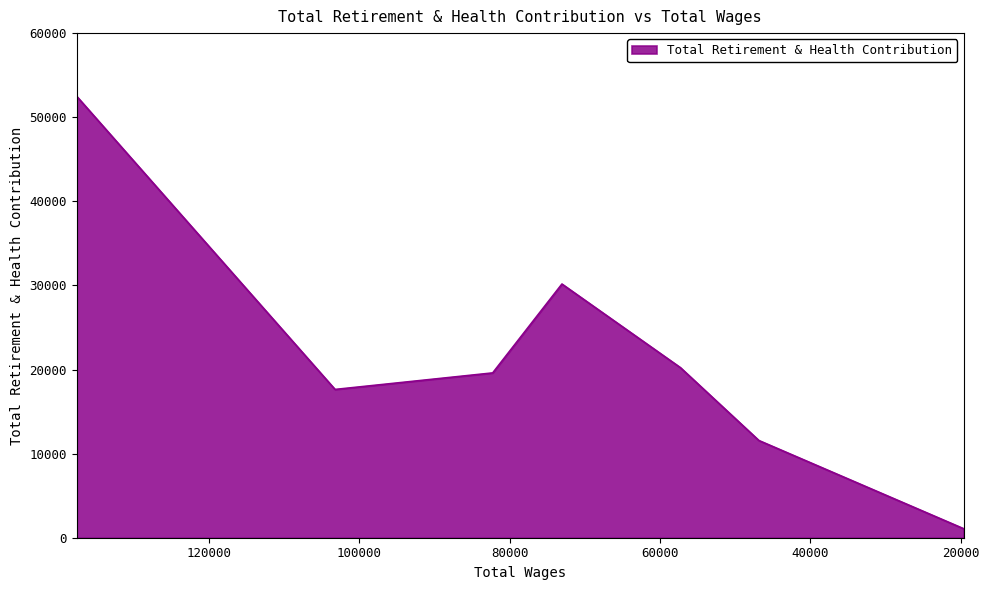

The chart shows a value of 11558 at 46851.0. True or false?

True